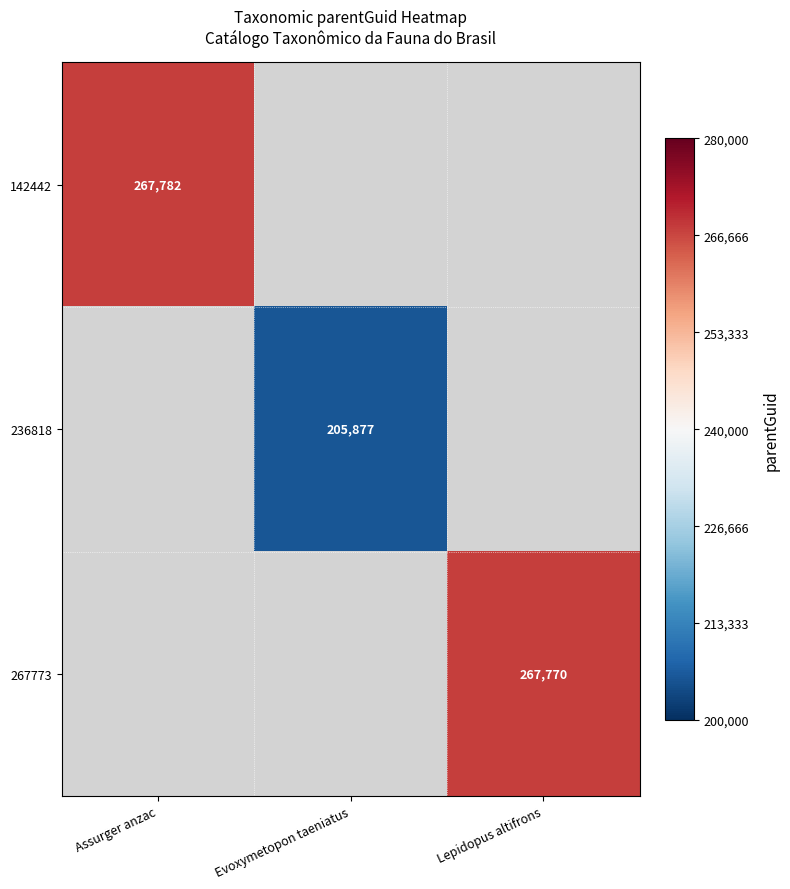

Is it true that 267773 equals 145146 at Lepidopus altifrons?

False